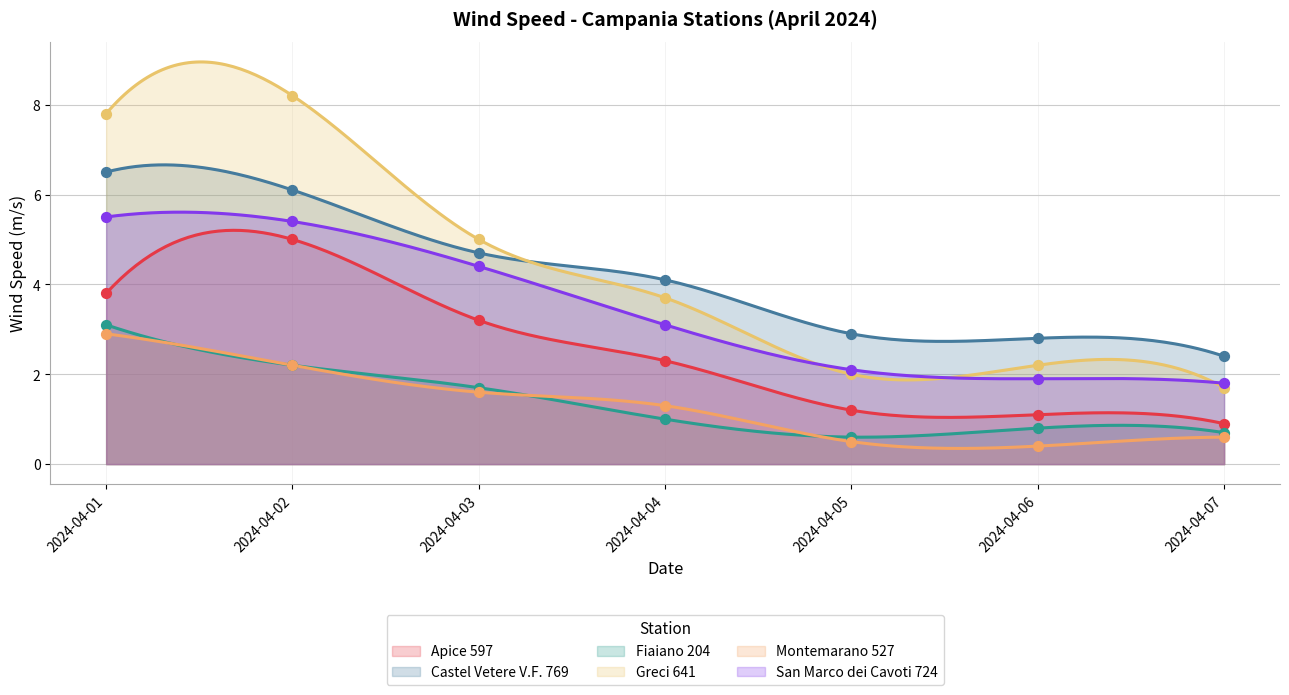

Which series contains the lowest Y value?

Montemarano 527